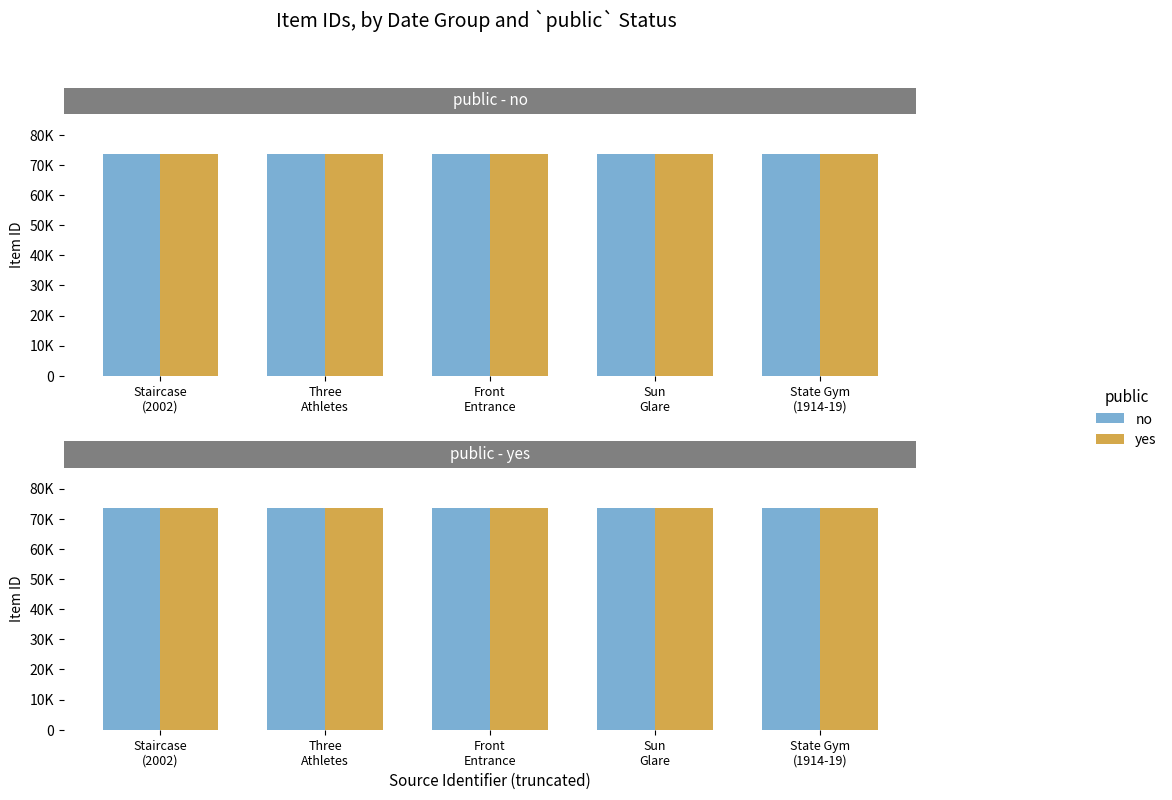

How many values in the yes series are below 73716?

2